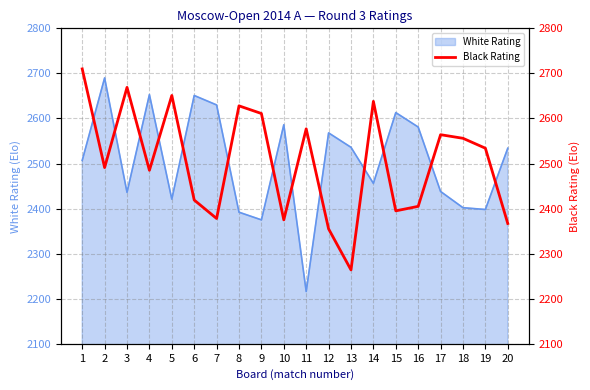

What is the change in value from 5 to 14?

-13